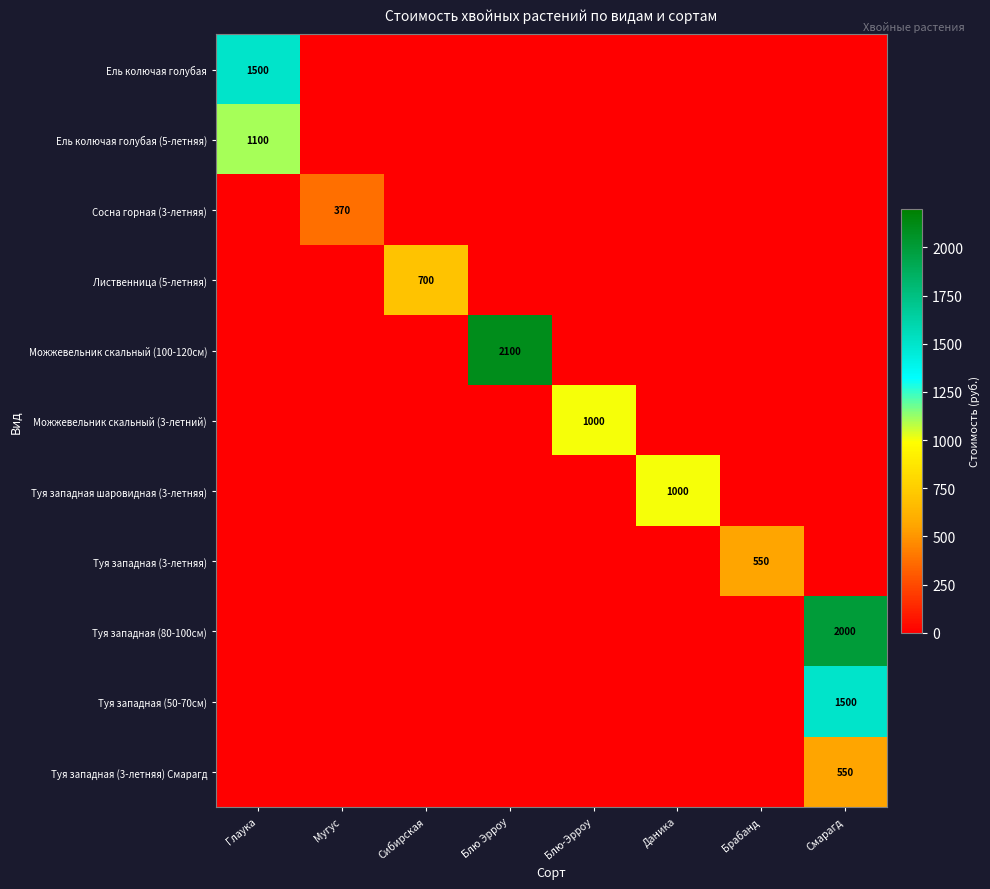

True or false: Можжевельник скальный (3-летний) has a value of 1000 at Блю-Эрроу.

True